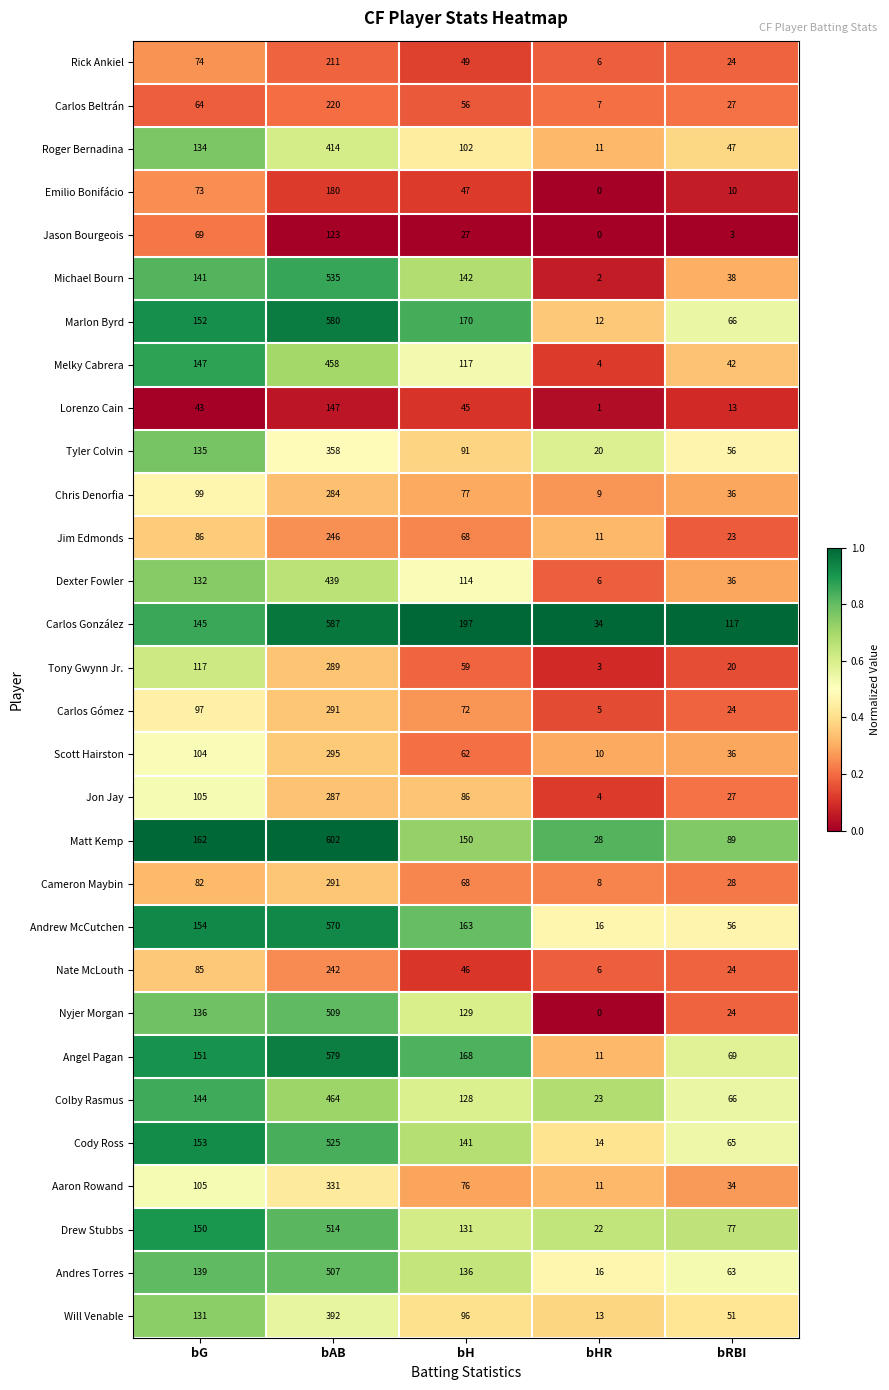

Which label corresponds to the largest value in the chart?

bAB